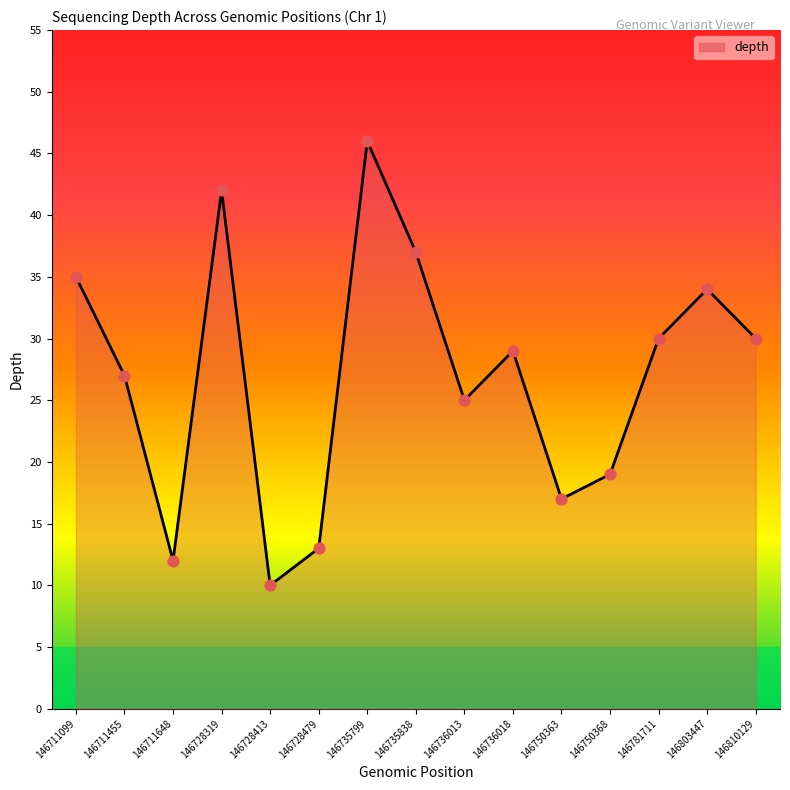

What is the difference between the maximum and minimum values?

36